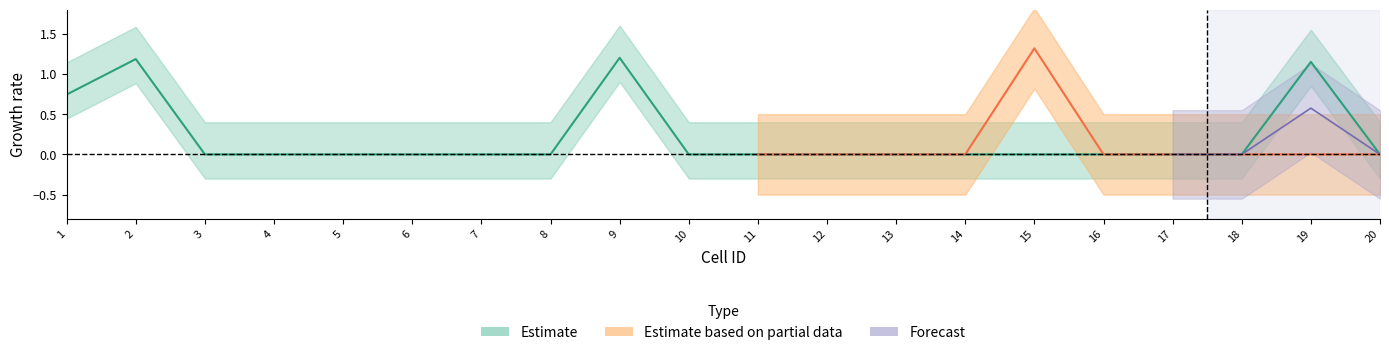

At how many categories does at least one series exceed 0?

5